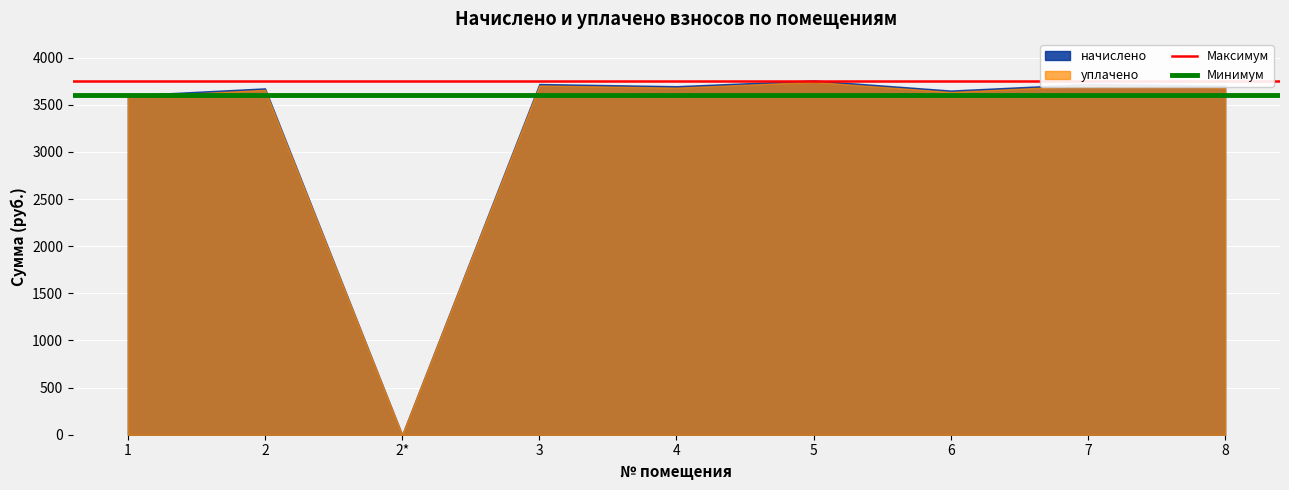

What is the maximum value for Максимум?

3750